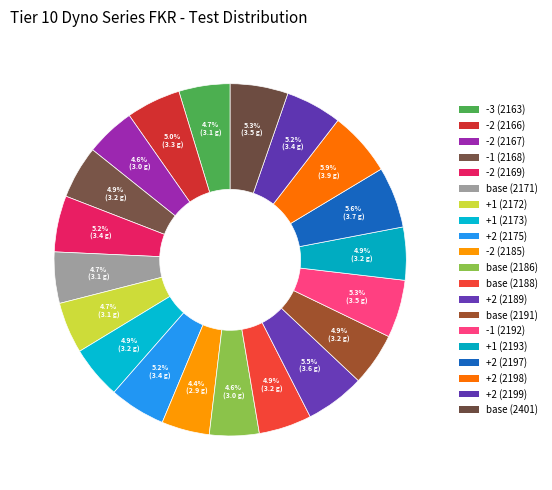

To the nearest percent, what is the difference between the largest and smallest slice percentages?

2%